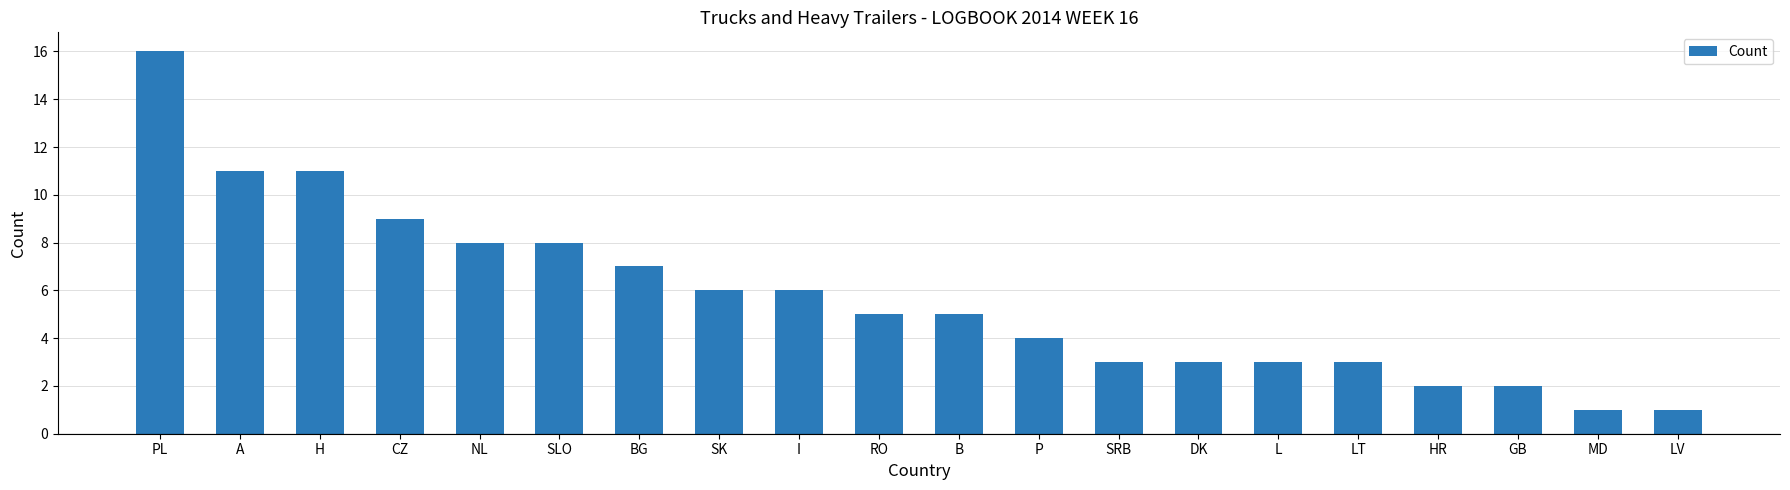

The value at SLO is 13. True or false?

False